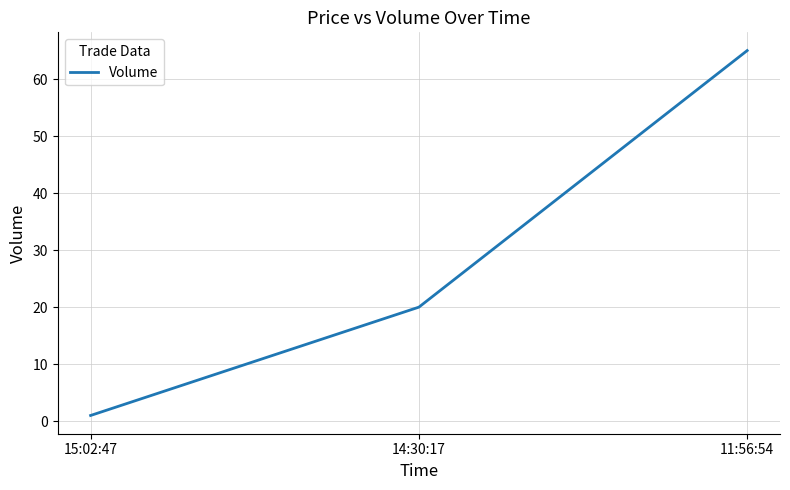

Which has a higher value, 15:02:47 or 14:30:17?

14:30:17